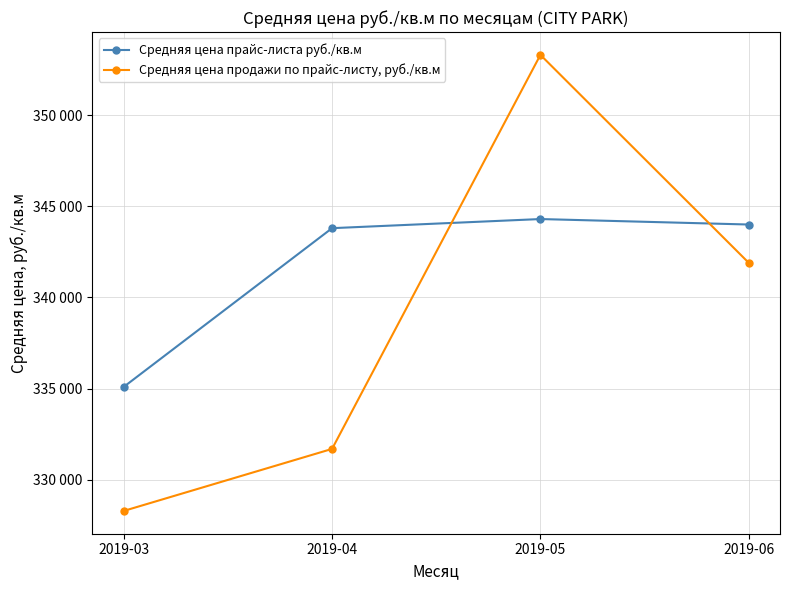

At which label does Средняя цена продажи по прайс-листу, руб./кв.м reach its peak?

2019-05